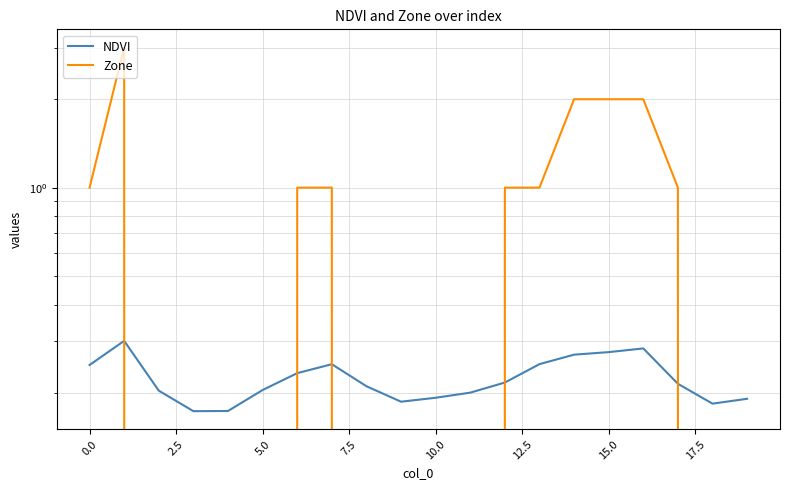

True or false: Zone has a value of 2.8 at 14.

False